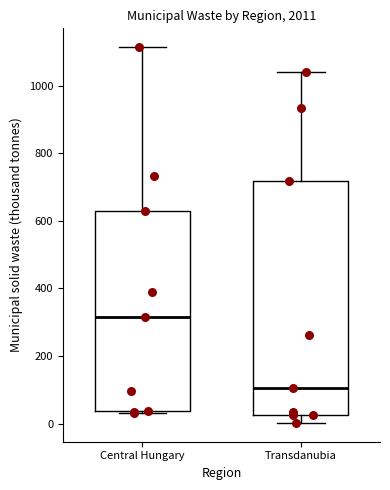

Reading left to right, transcribe this box plot: for each box, give where its median line is, the range the box spans, and where its two whiskers end, as read against the y-axis. The values are not printed on the chart, so give them approximately, as read against the axis.

Central Hungary: median 320, box 40 to 620, whiskers 40 to 1120
Transdanubia: median 100, box 20 to 720, whiskers 0 to 1040